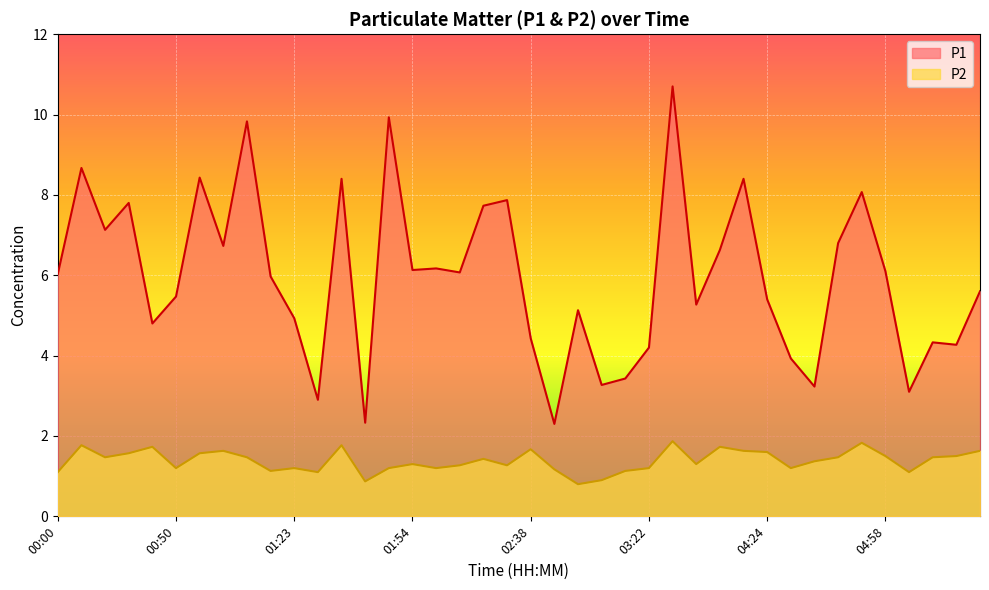

True or false: P1 has a value of 3.3 at 03:13.

True